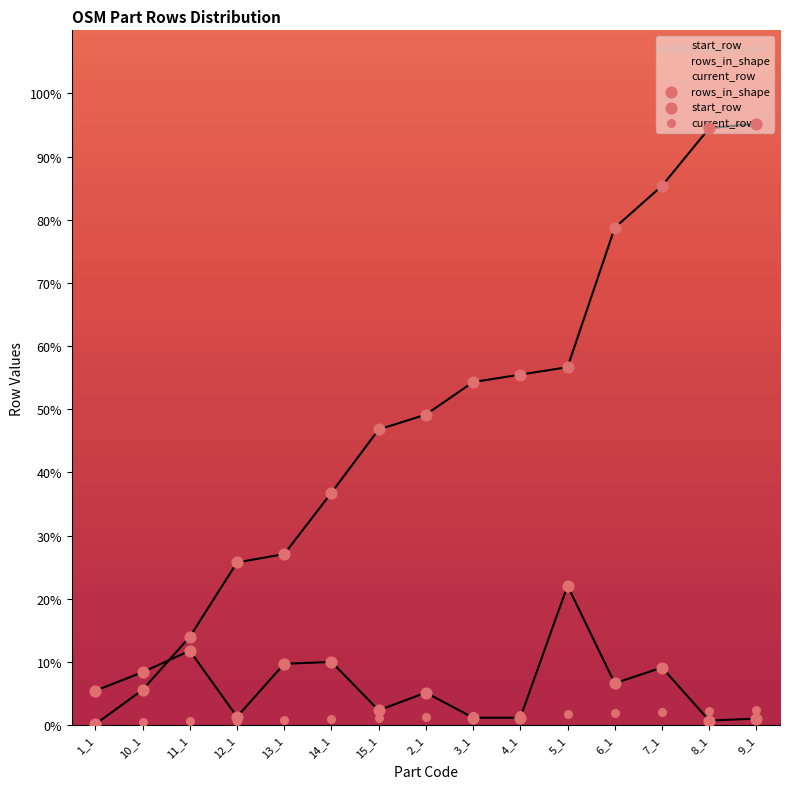

Which series reaches the maximum Y coordinate?

start_row